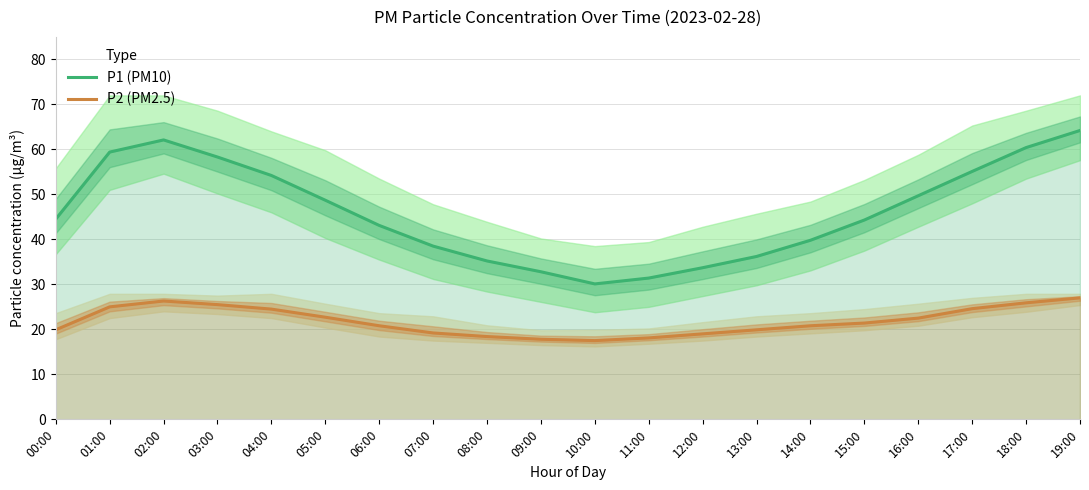

Between 06:00 and 11:00, which is larger?

06:00